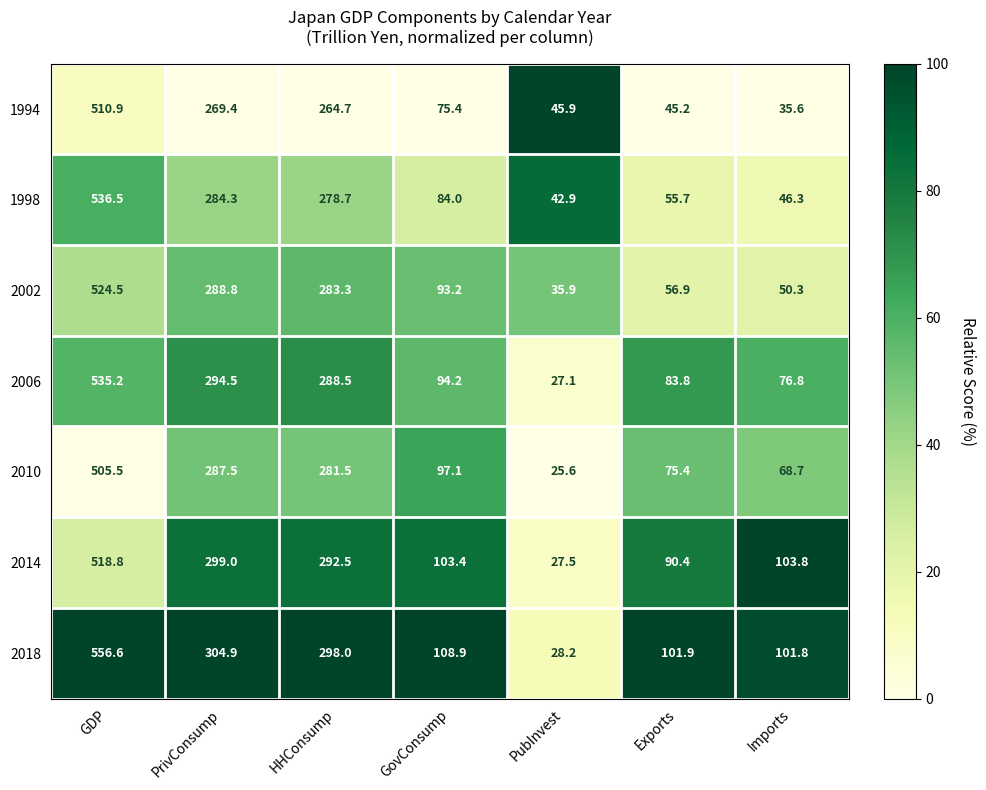

At which category does the chart reach its peak across all series?

GDP